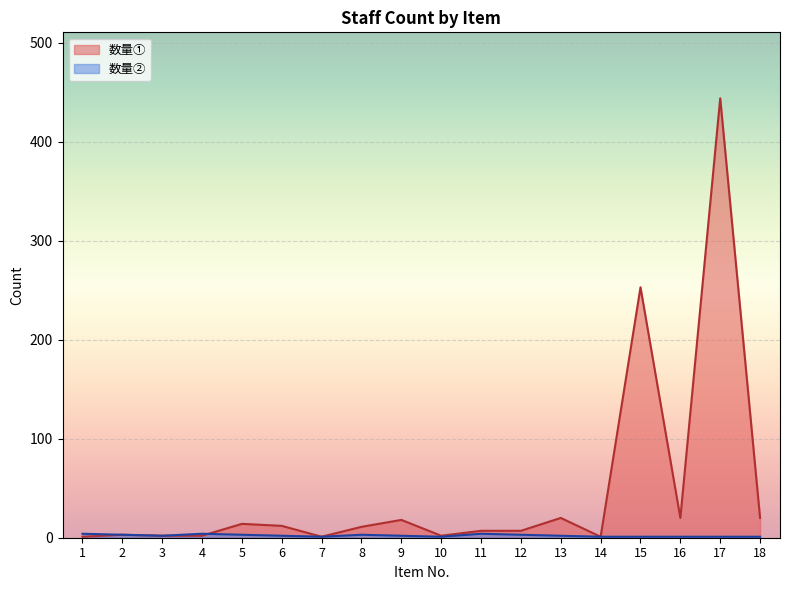

Between which two adjacent categories do 数量① and 数量② first intersect?

4 and 5